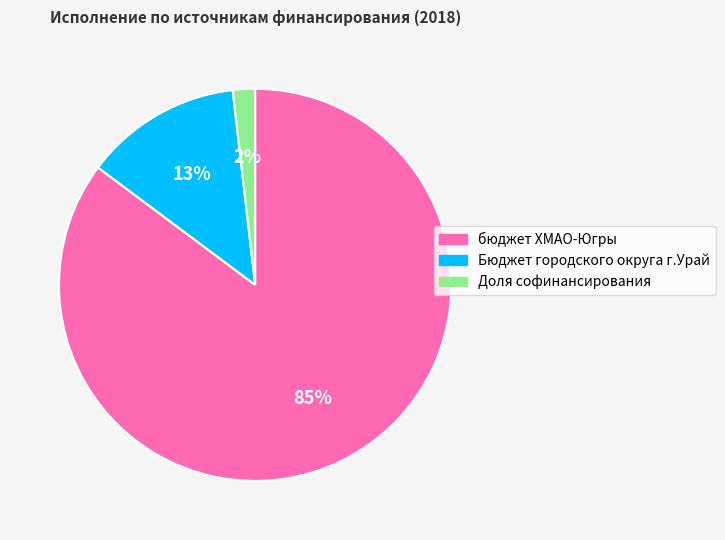

Rank the categories by value from highest to lowest.

бюджет ХМАО-Югры, Бюджет городского округа г.Урай, Доля софинансирования